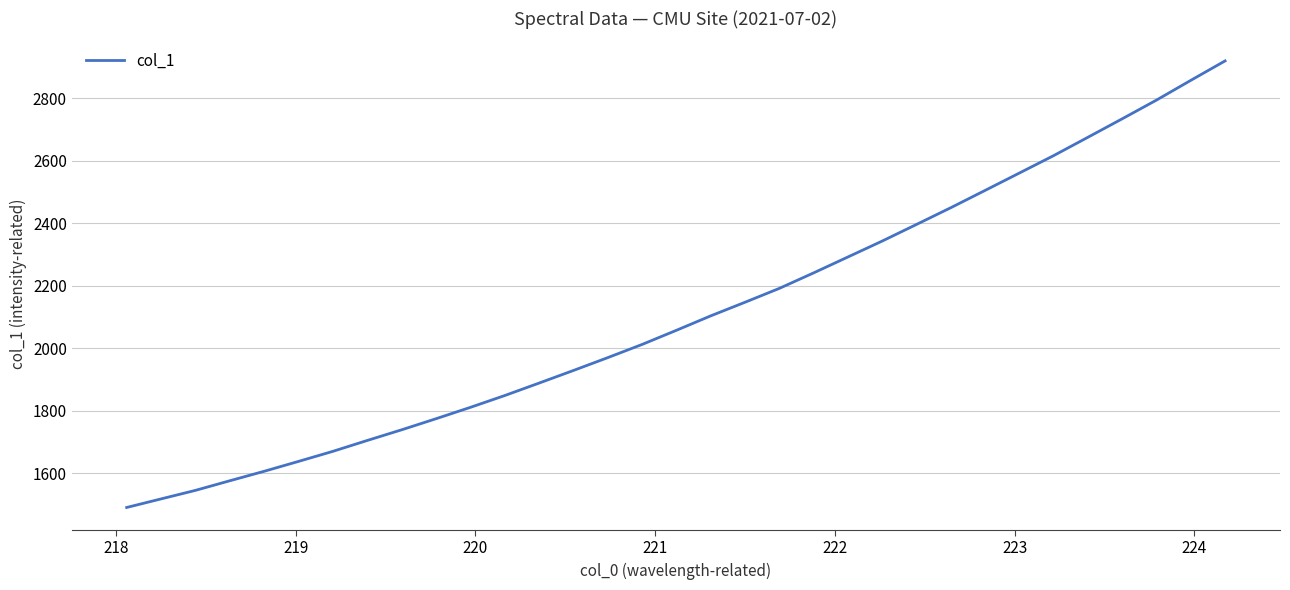

Count the number of values greater than 2057.

17